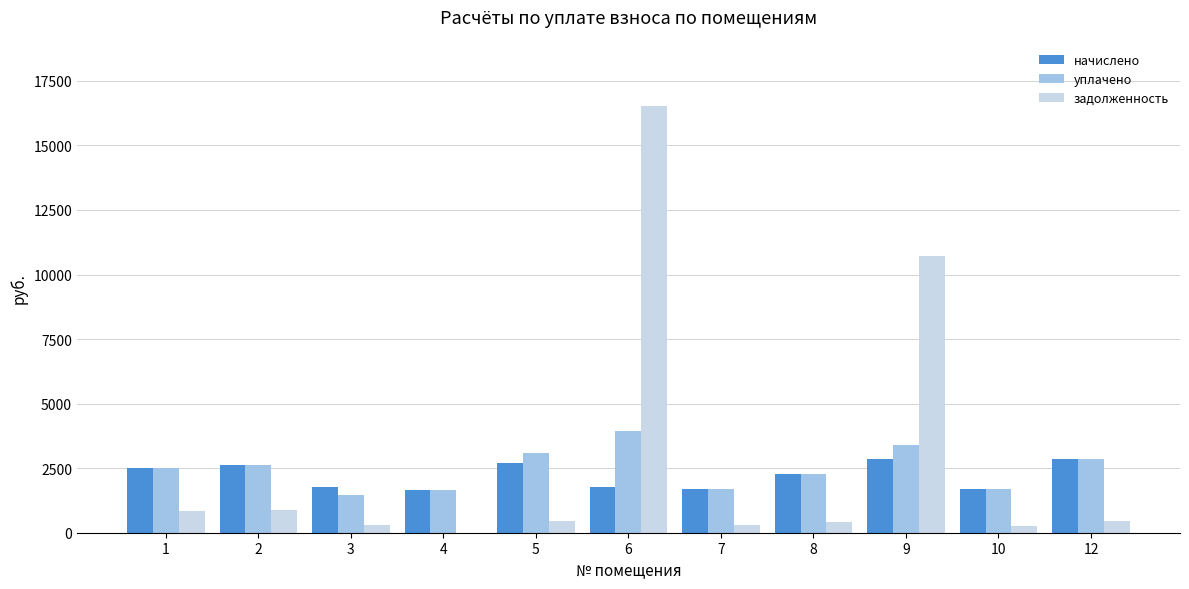

At which category is the sum across all series the highest?

6